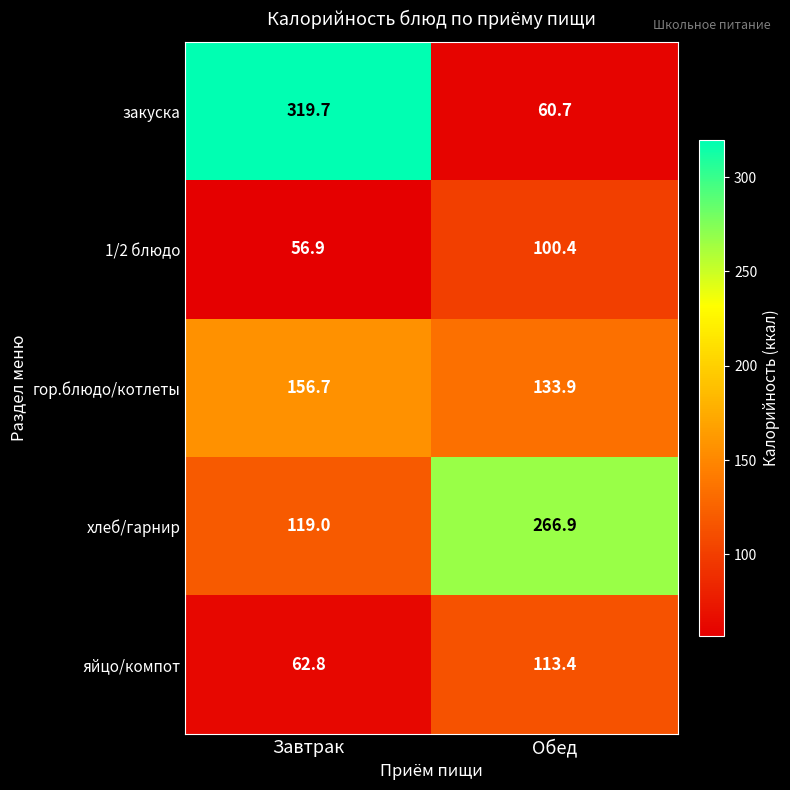

What is the difference between the highest and lowest values at Обед?

206.2